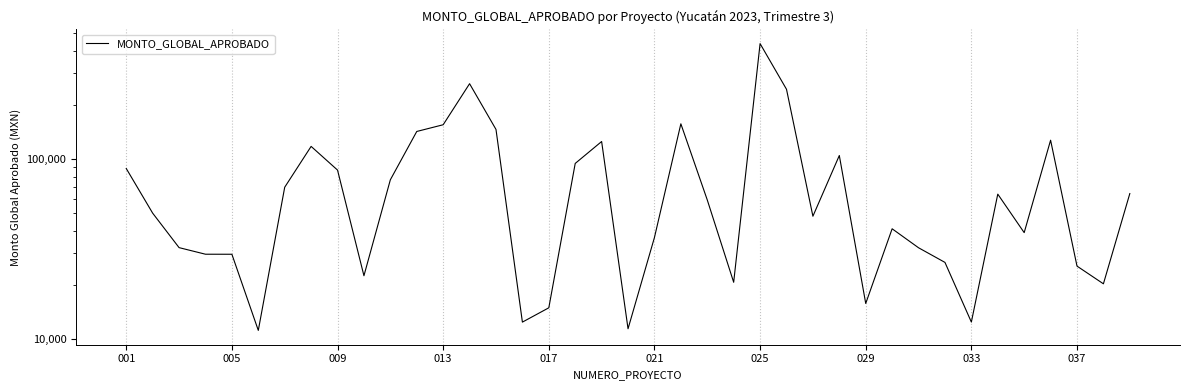

How many series are shown in this chart?

1